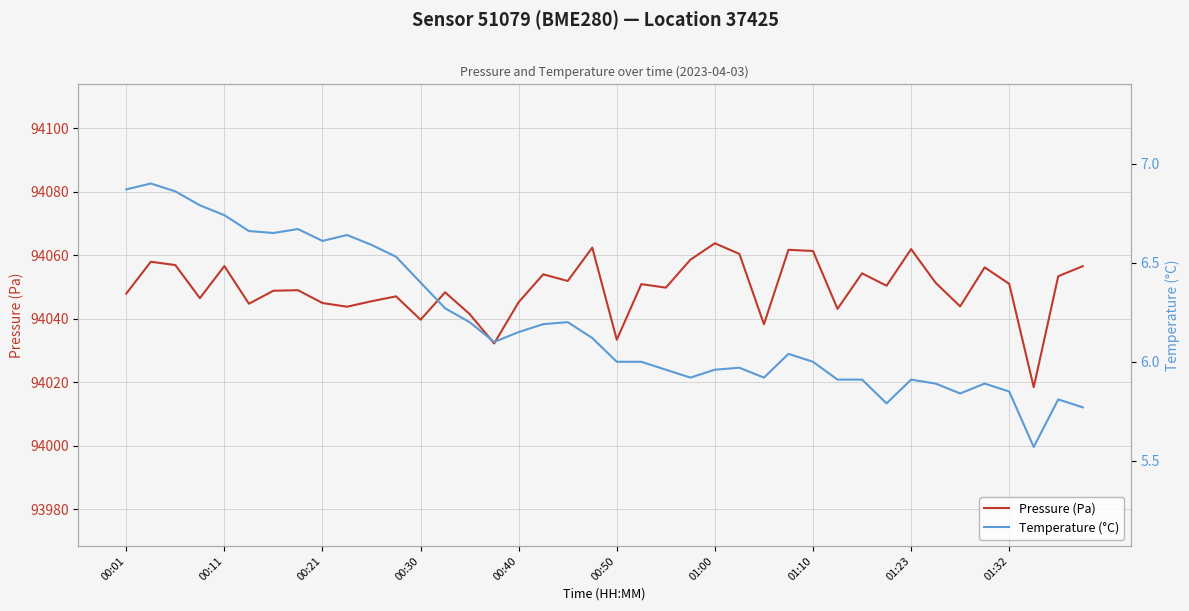

Count the number of categories in the chart.

40